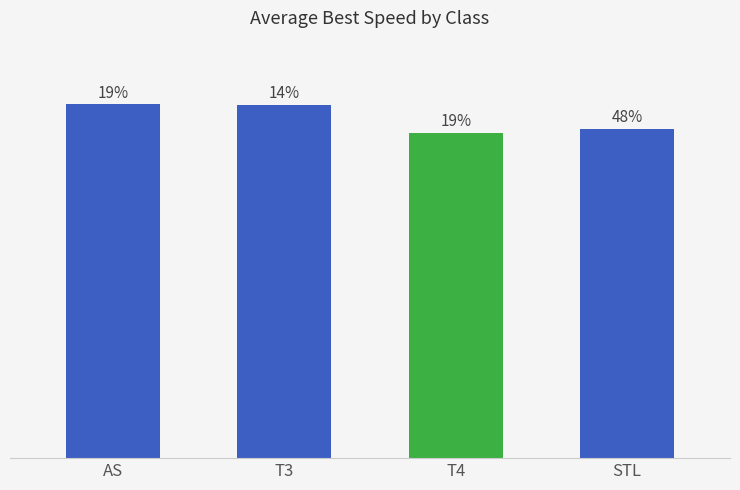

Which category has the lowest value across all series?

T4